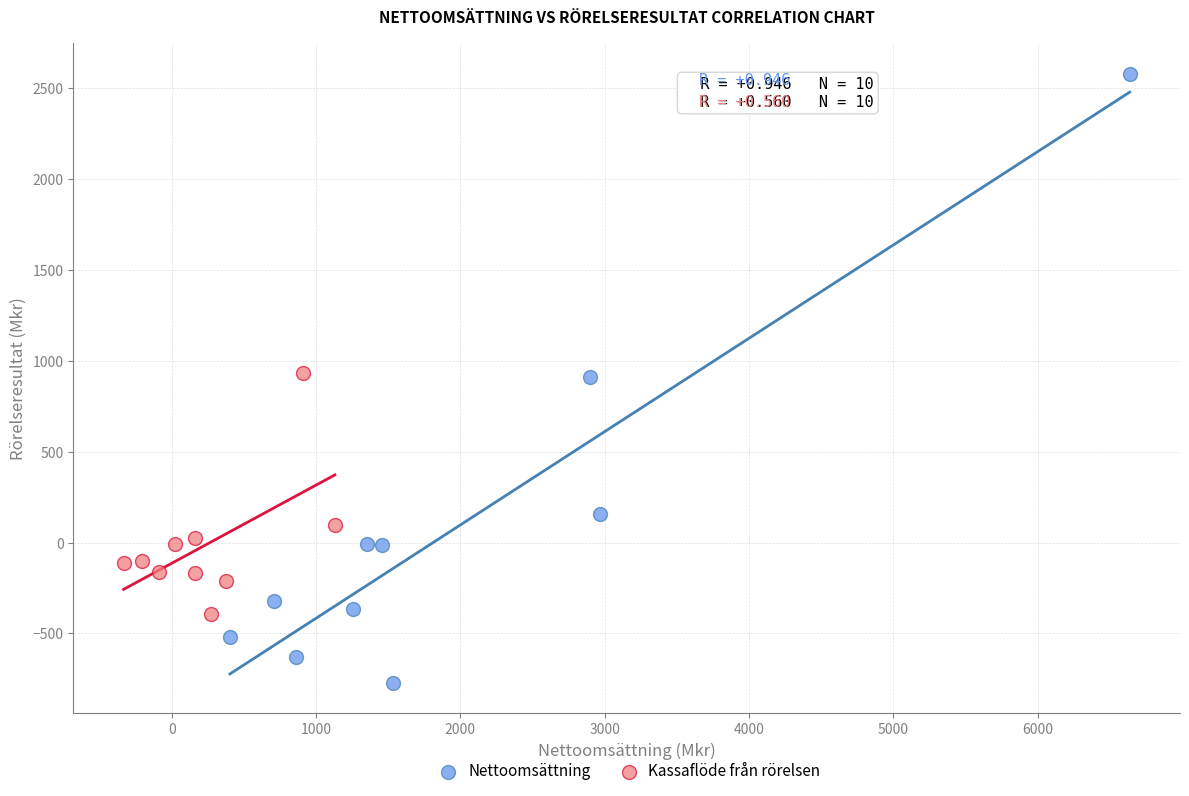

Which series contains the highest Y value?

Nettoomsättning